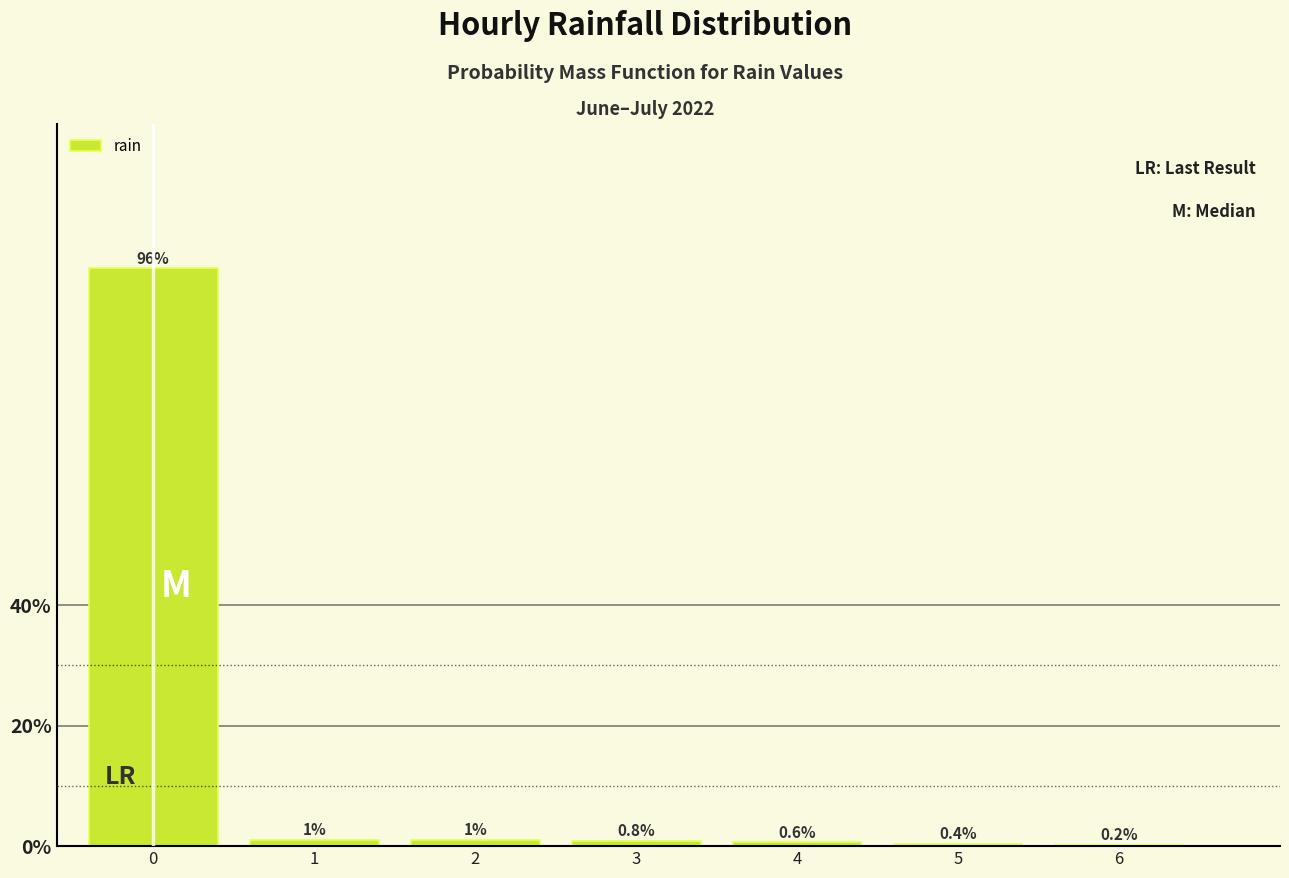

Reading left to right, extract all data points from this chart.

0=95.8	1=1.0	2=1.0	3=0.8	4=0.6	5=0.4	6=0.2